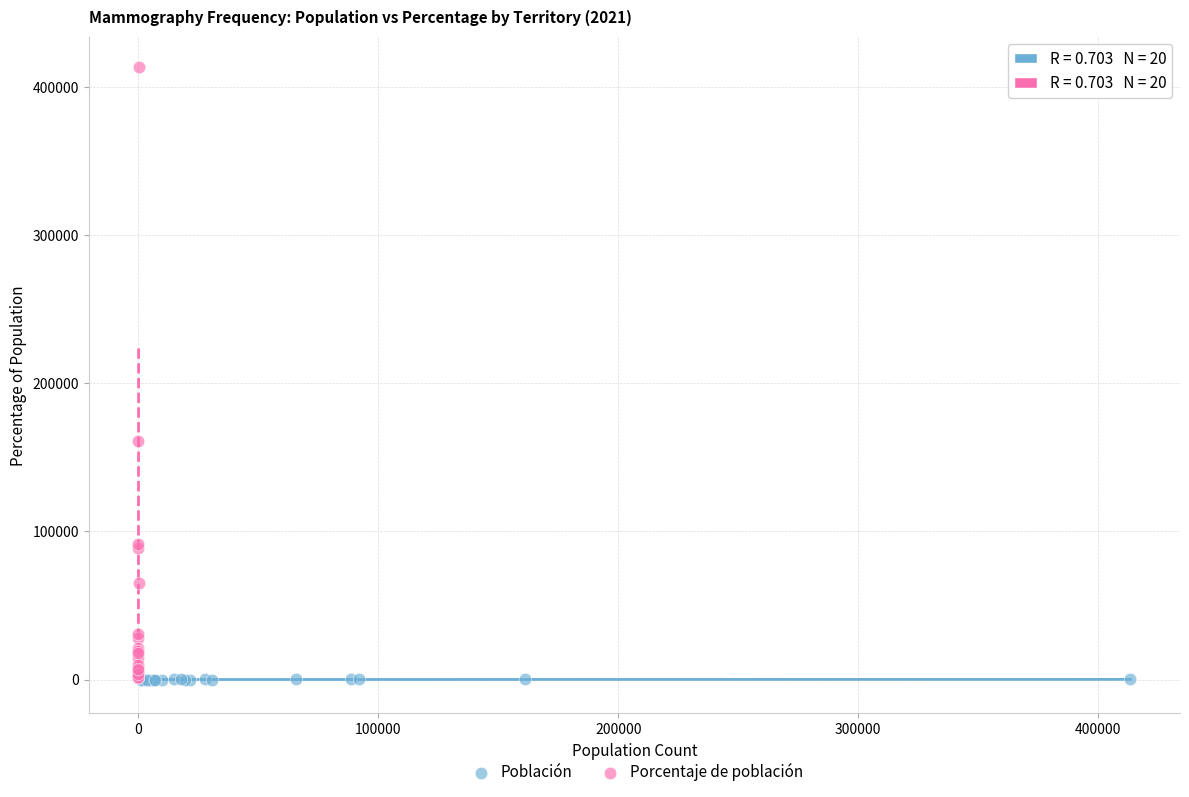

Which series has the largest Y range (max minus min)?

Porcentaje de población